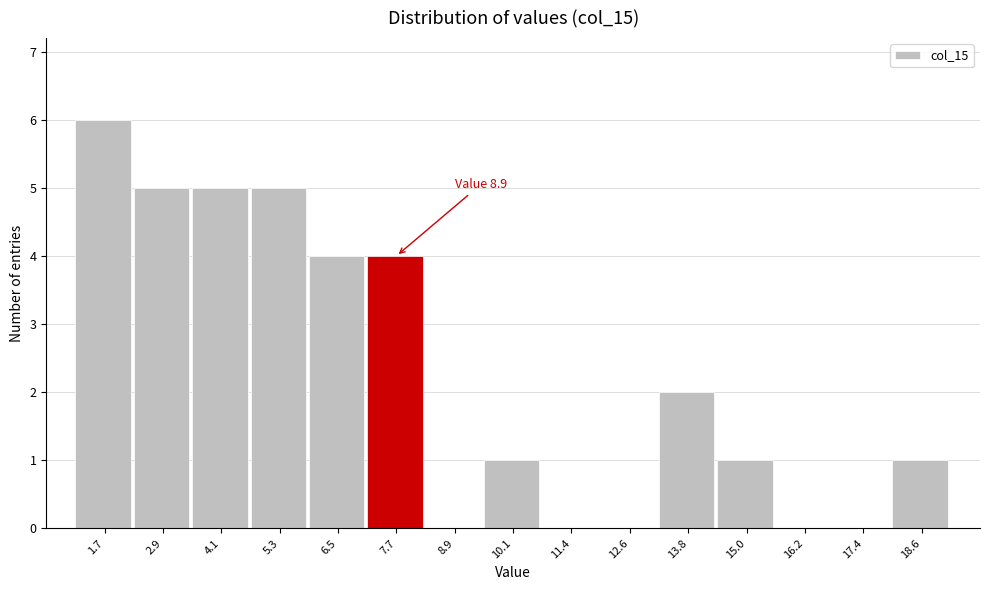

Reading right to left, extract all data points from this chart.

18.6=1	17.4=0	16.2=0	15.0=1	13.8=2	12.6=0	11.4=0	10.1=1	8.9=0	7.7=4	6.5=4	5.3=5	4.1=5	2.9=5	1.7=6